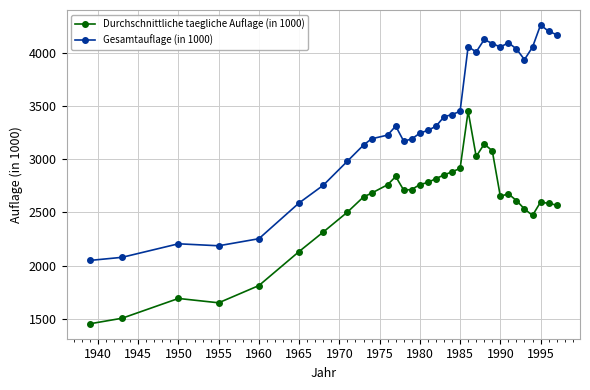

Which series has the largest range (max minus min)?

Gesamtauflage (in 1000)